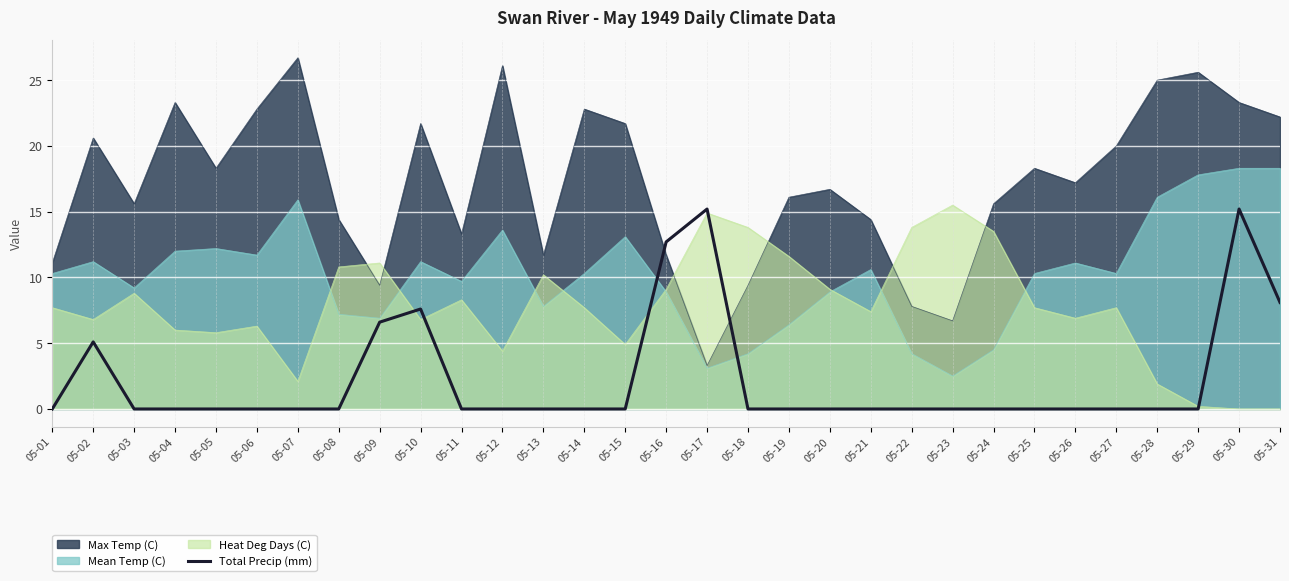

The chart shows a value of -9.6 at 05-06. True or false?

False